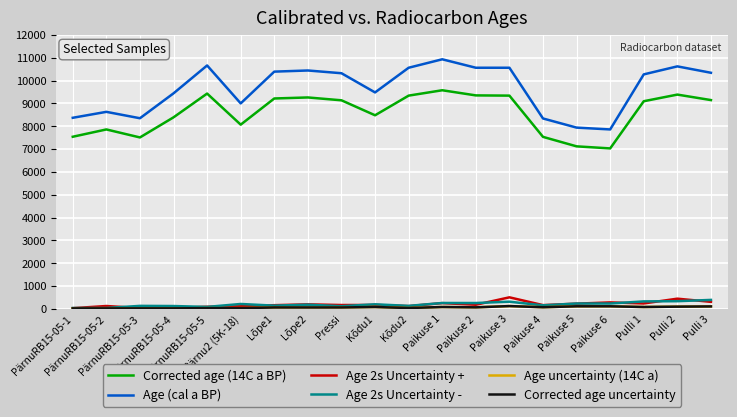

Is this an area chart (filled region under the line)?

No